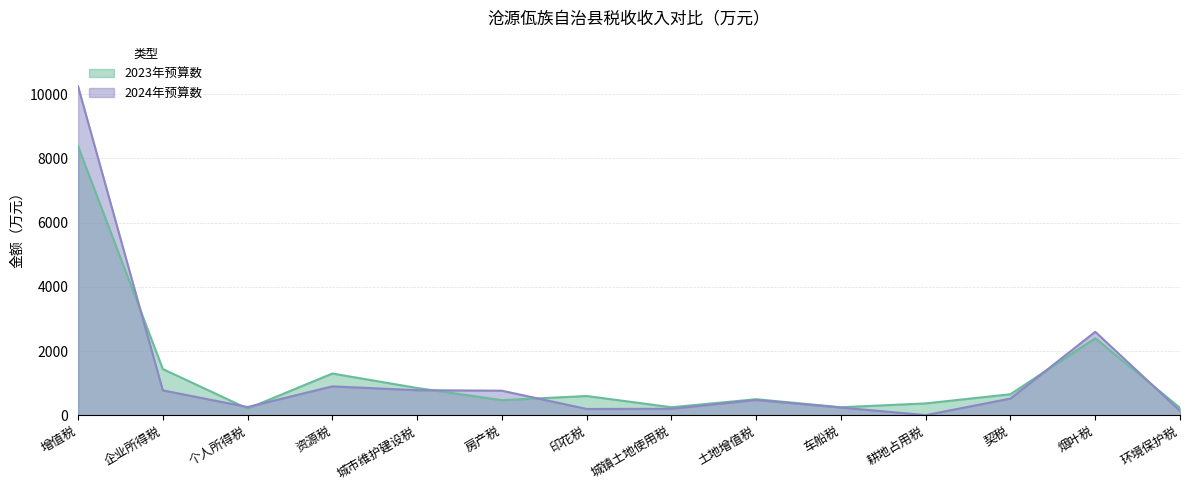

Is it true that 2023年预算数 equals 820 at 房产税?

False